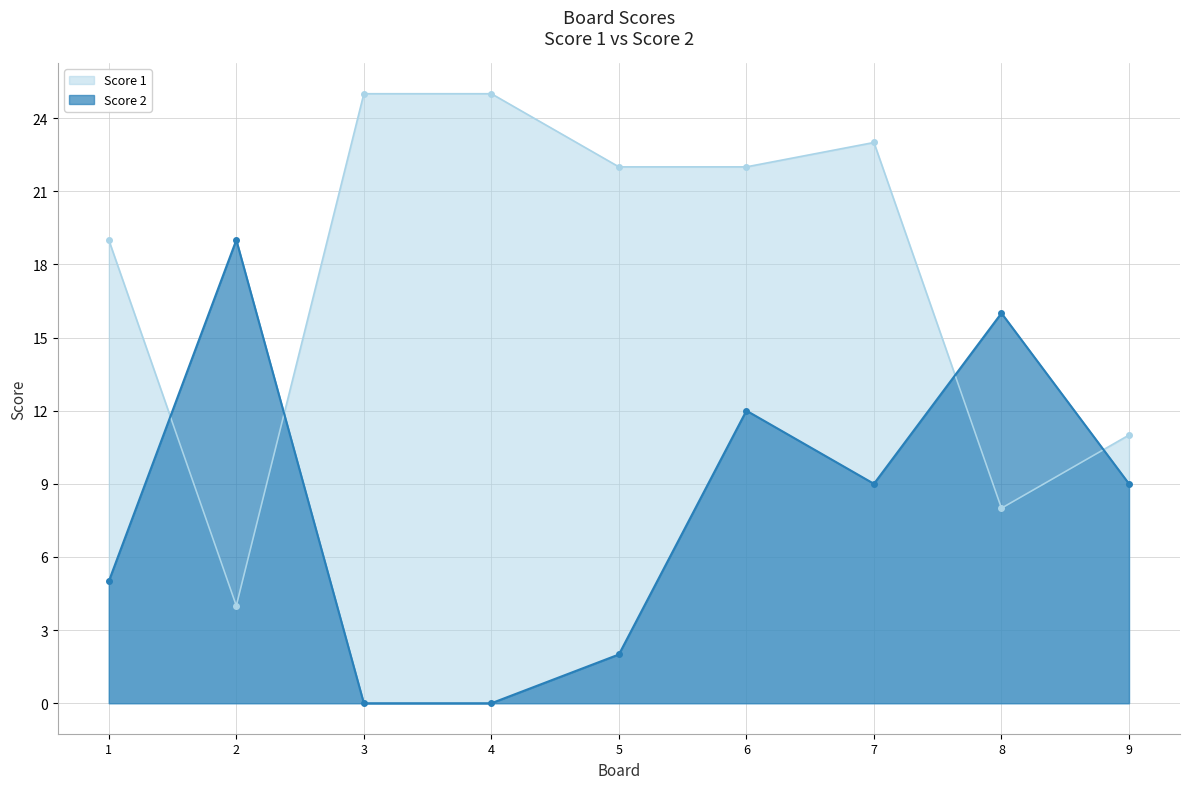

Rank the series by their average value, from lowest to highest.

Score 2, Score 1